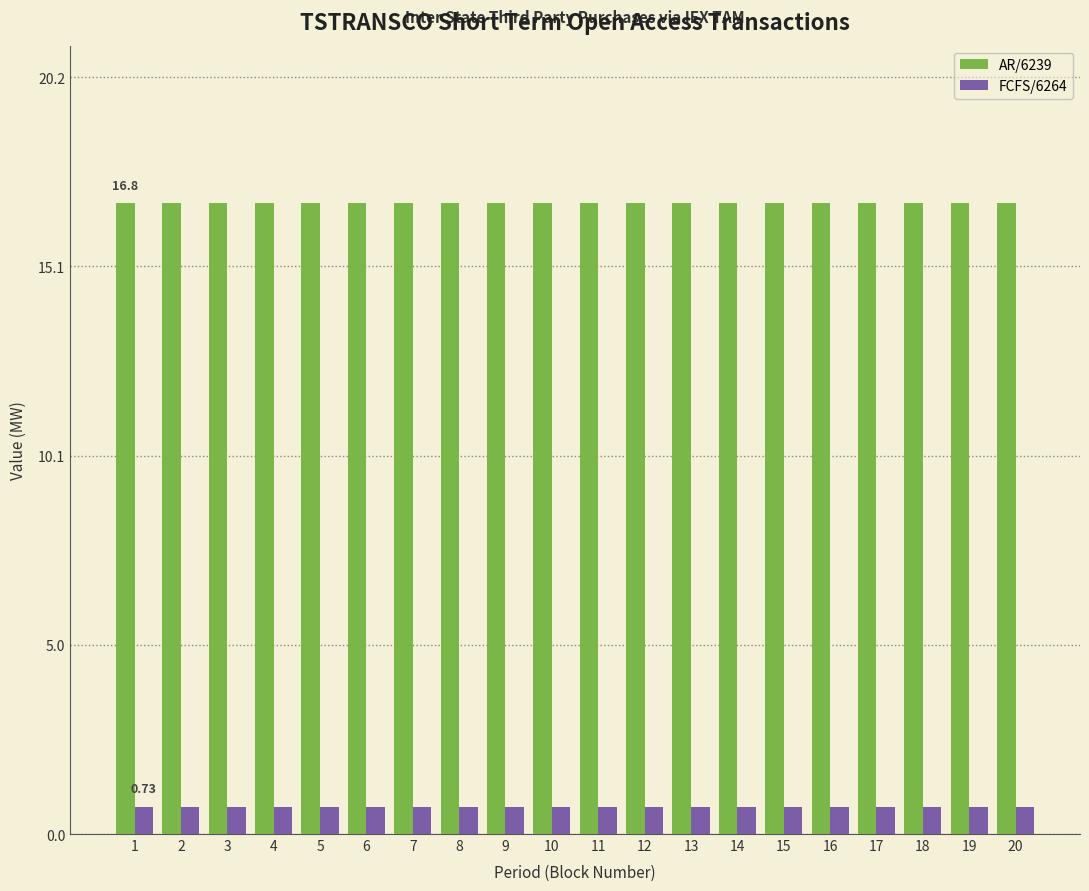

What is the total value across all series at 6?

17.5